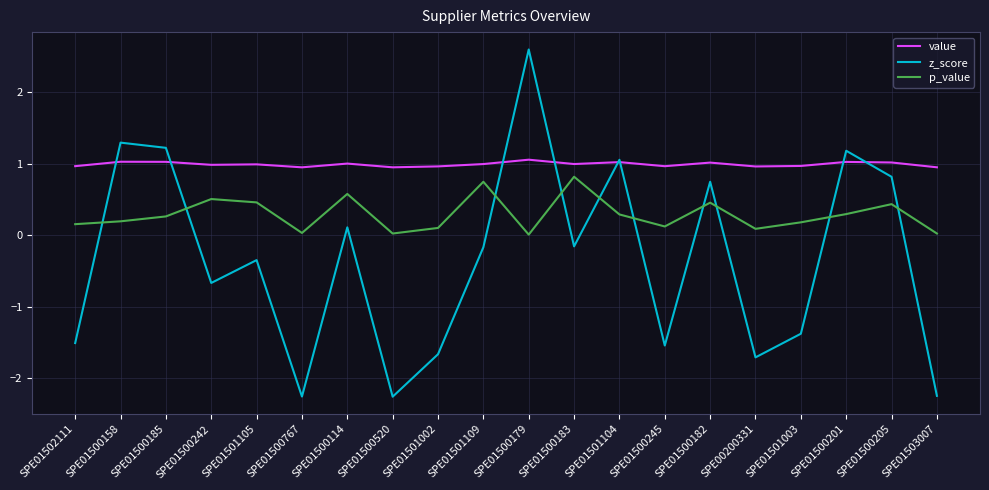

Which series changed the most between SPE01501109 and SPE01501003?

z_score